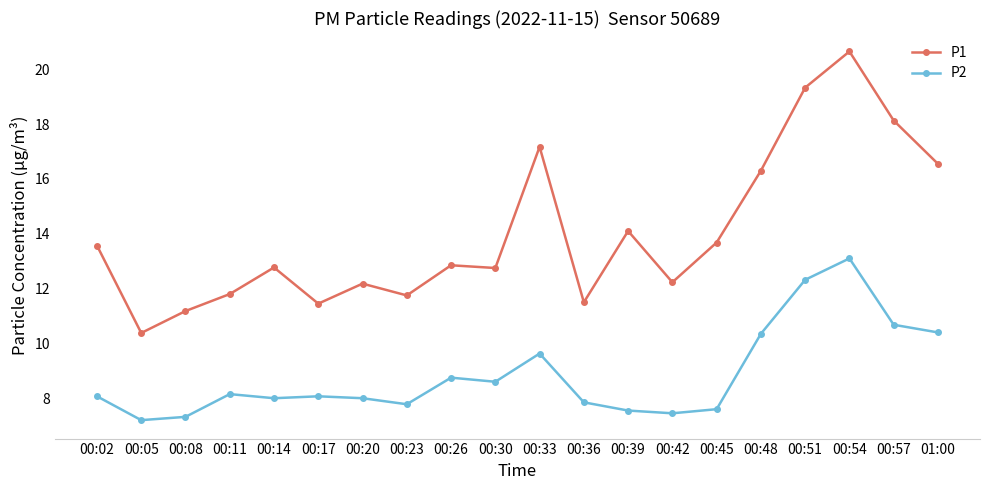

Rank the series by their maximum value, from lowest to highest.

P2, P1